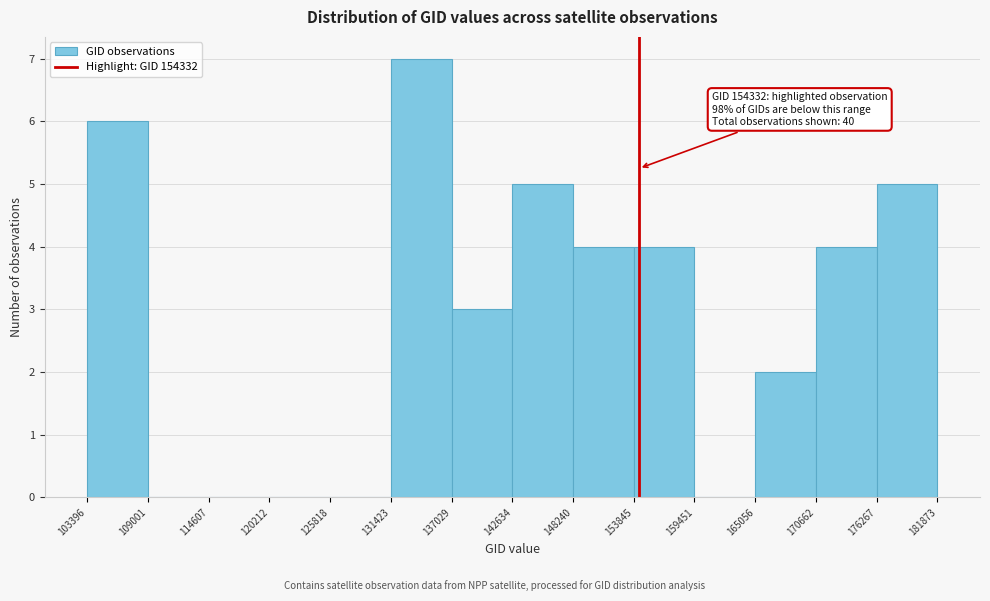

Over which range of the x-axis is the bar tallest?

131423 to 137029